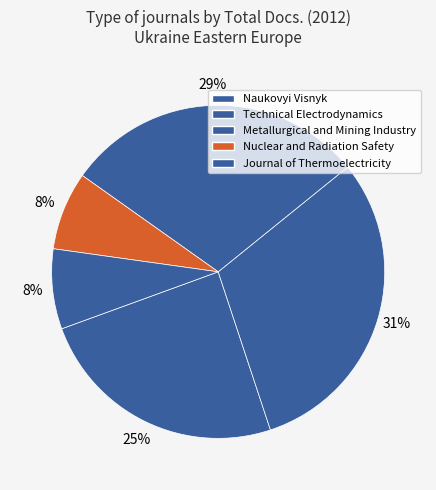

Count the number of slices in the pie.

5